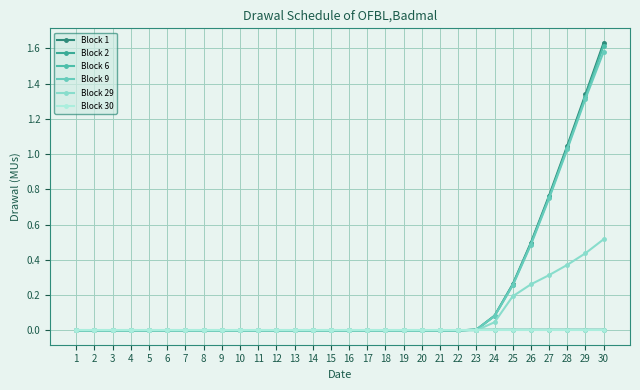

How many lines are shown in the chart?

6